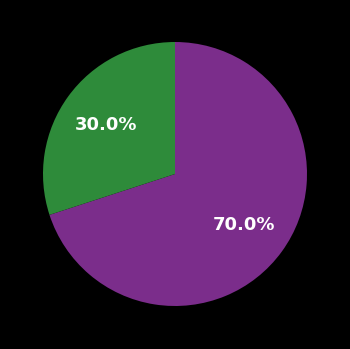

How many slices are in this pie chart?

2